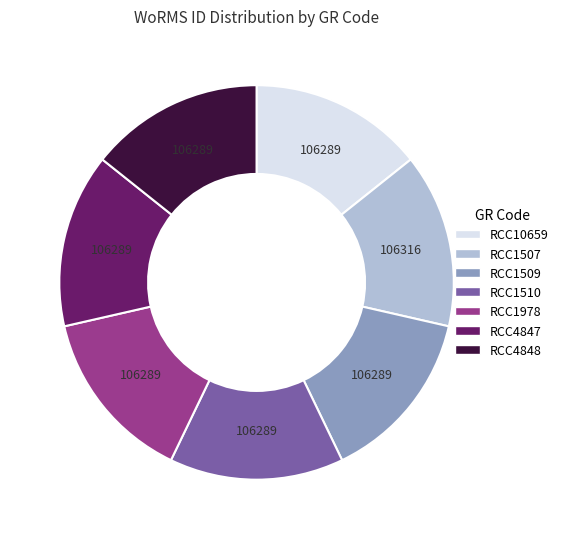

How many slices are in this pie chart?

7